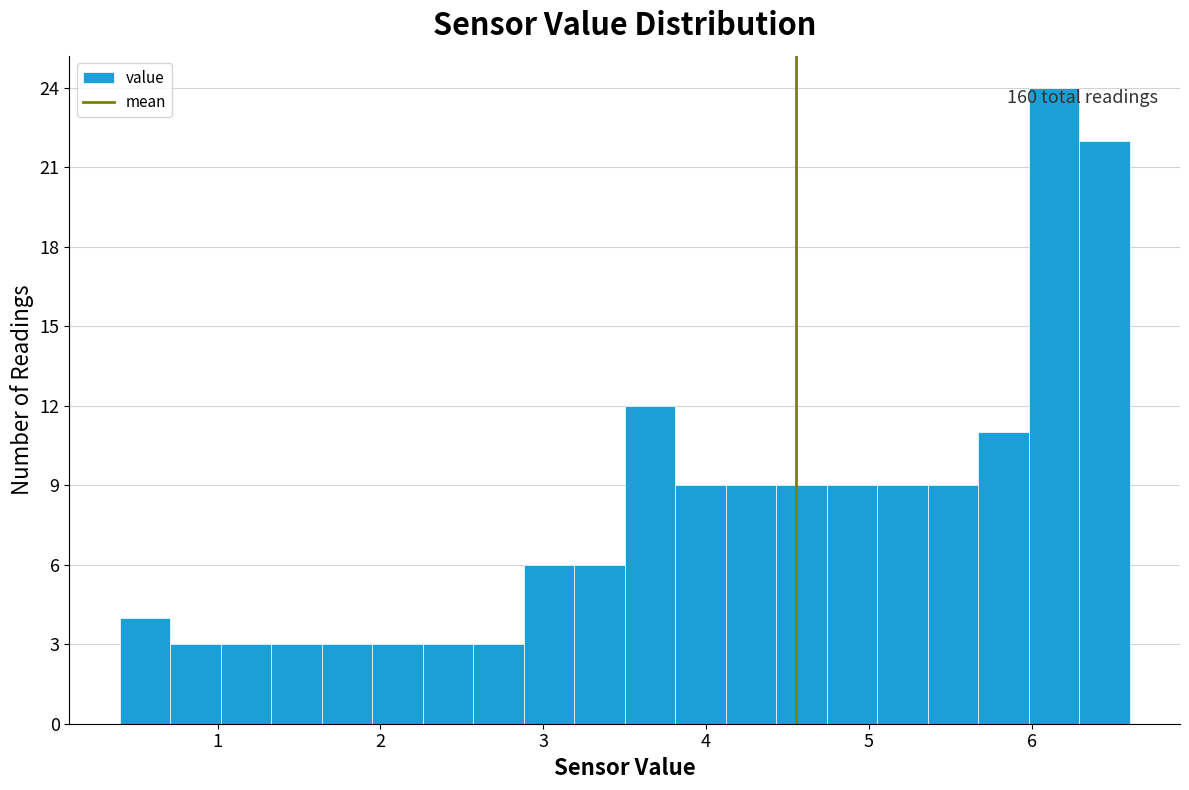

Read against the x-axis, roughly where is the centre of the tallest bar?

6.1